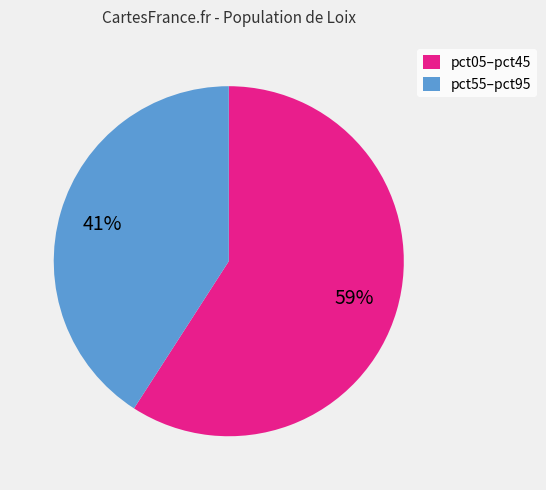

What is the majority slice?

pct05–pct45